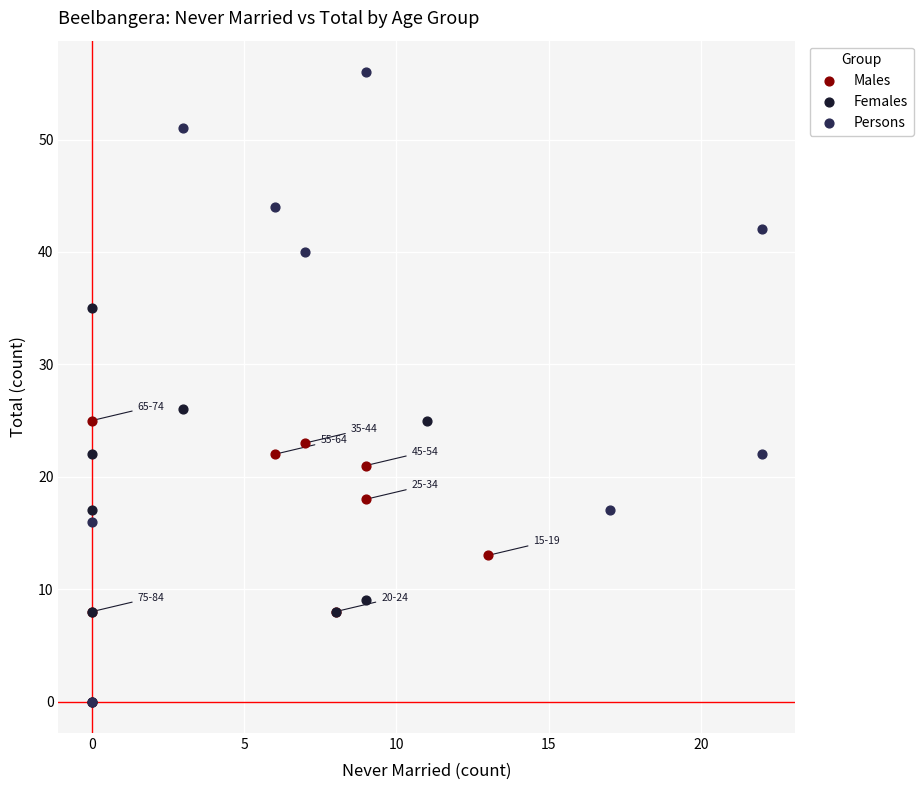

Which series has the largest Y range (max minus min)?

Persons